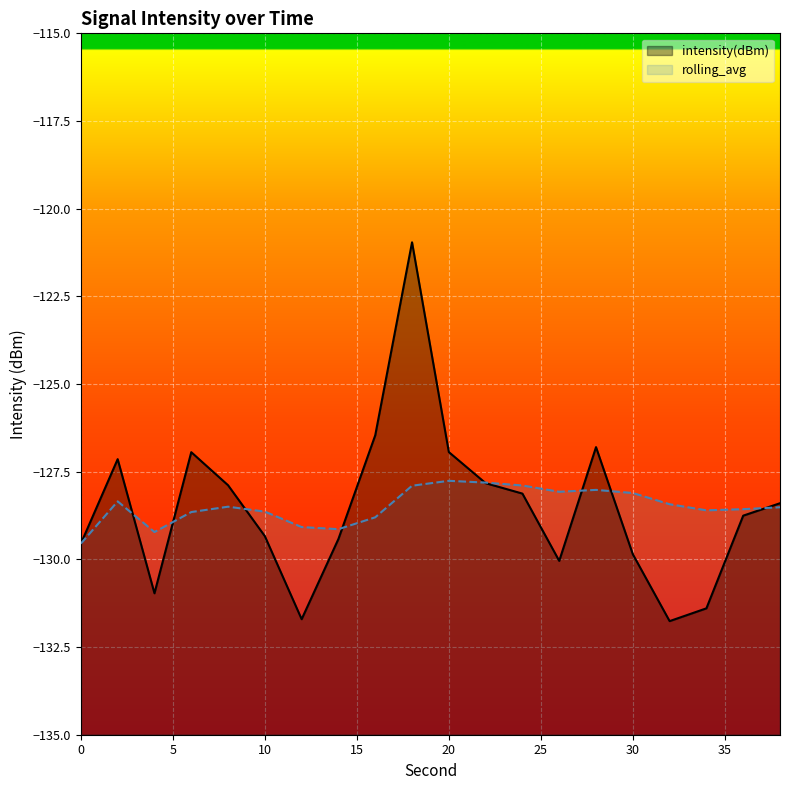

What are all the series names shown in the legend?

intensity(dBm), rolling_avg